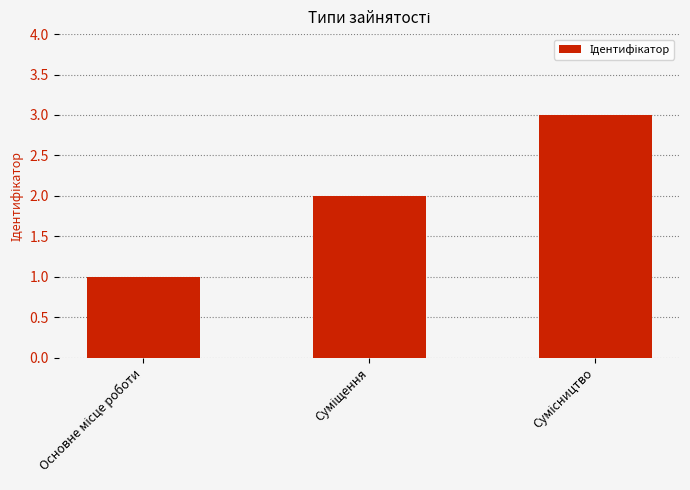

What is the greatest value displayed?

3